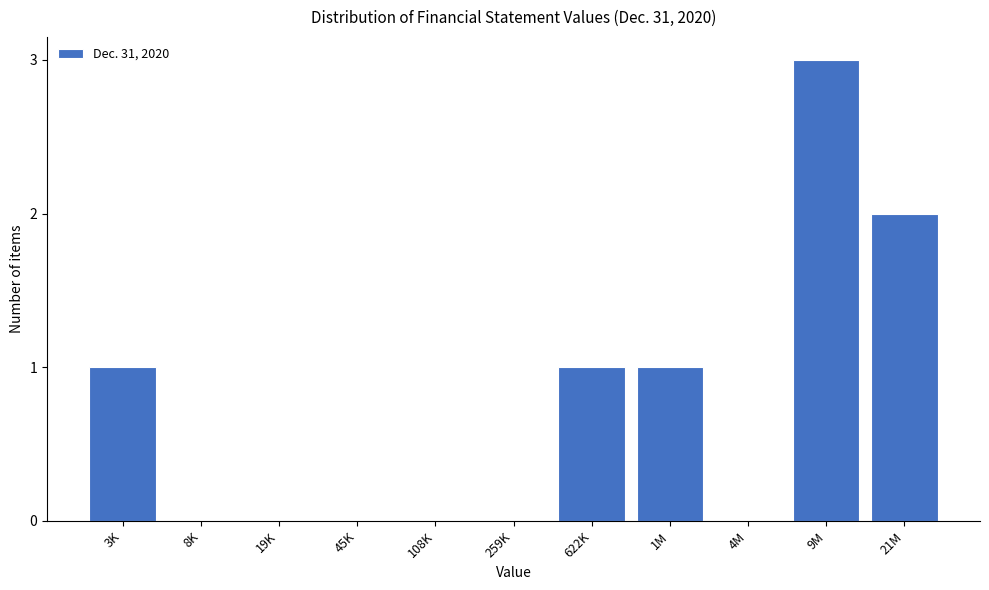

Reading right to left, transcribe all the data shown in this chart.

21M=2	9M=3	4M=0	1M=1	622K=1	259K=0	108K=0	45K=0	19K=0	8K=0	3K=1